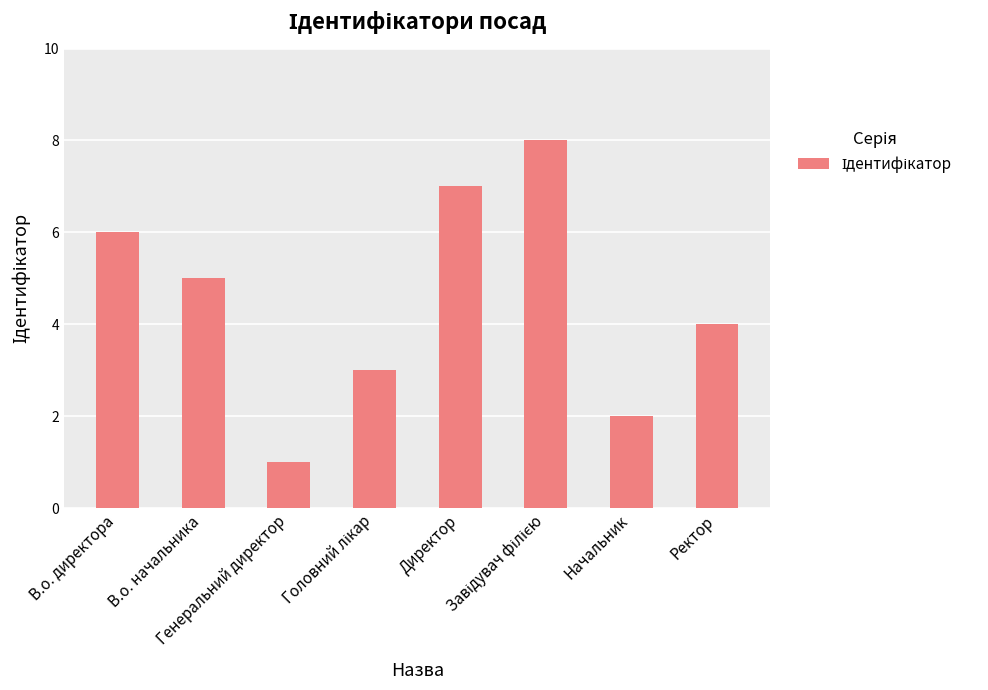

Reading left to right, list all the values displayed in this chart.

6	5	1	3	7	8	2	4